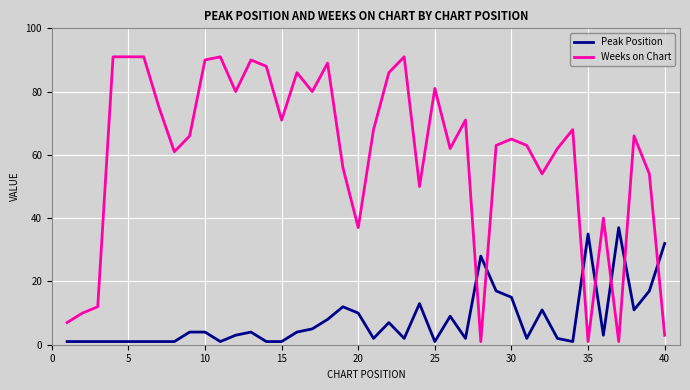

How many times do Weeks on Chart and Peak Position cross each other?

7